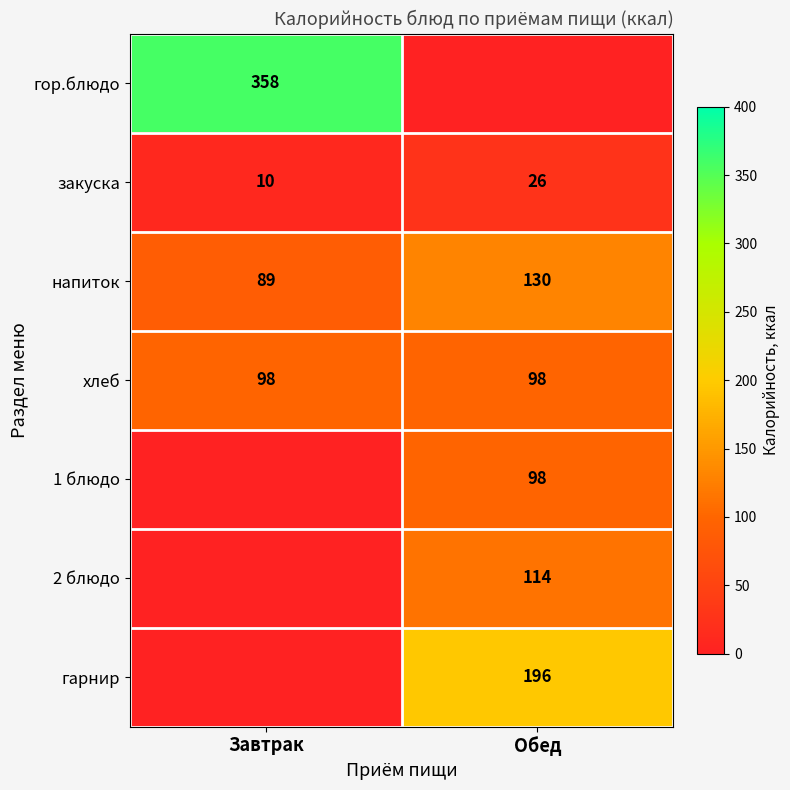

The напиток series shows 90 at Обед. True or false?

False